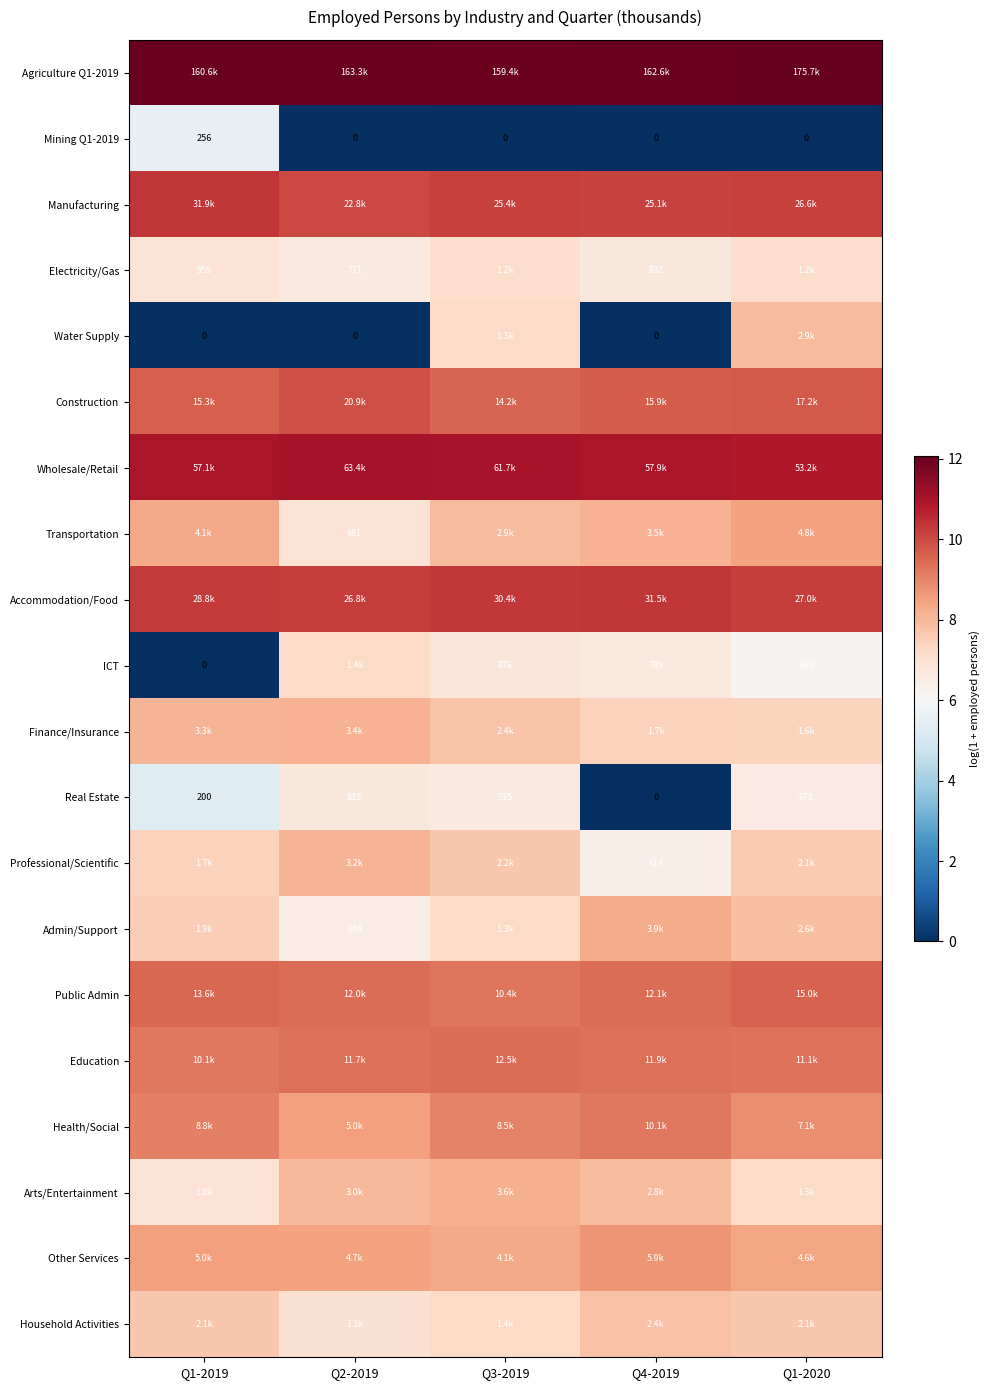

How many series are shown in this chart?

20